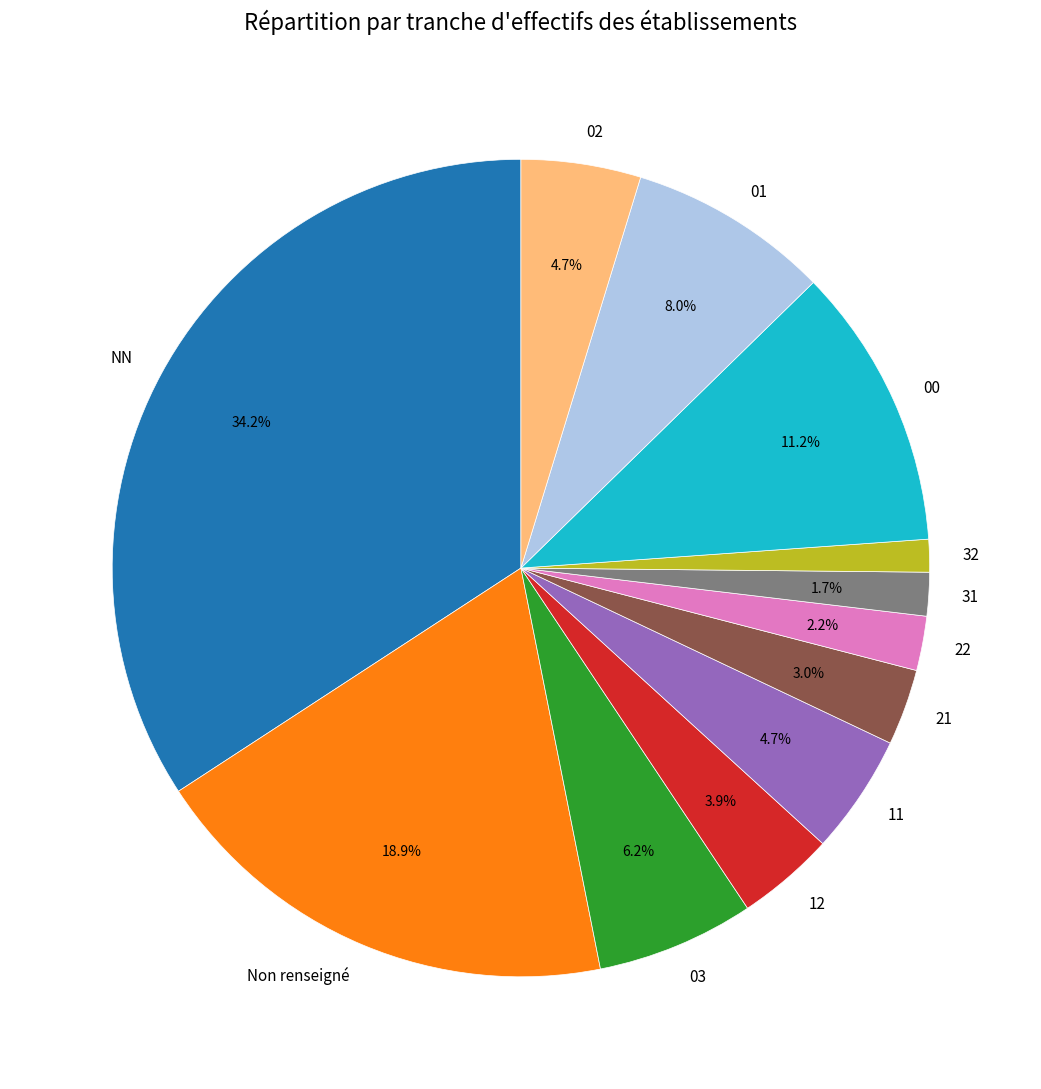

Is NN the majority of the pie?

No